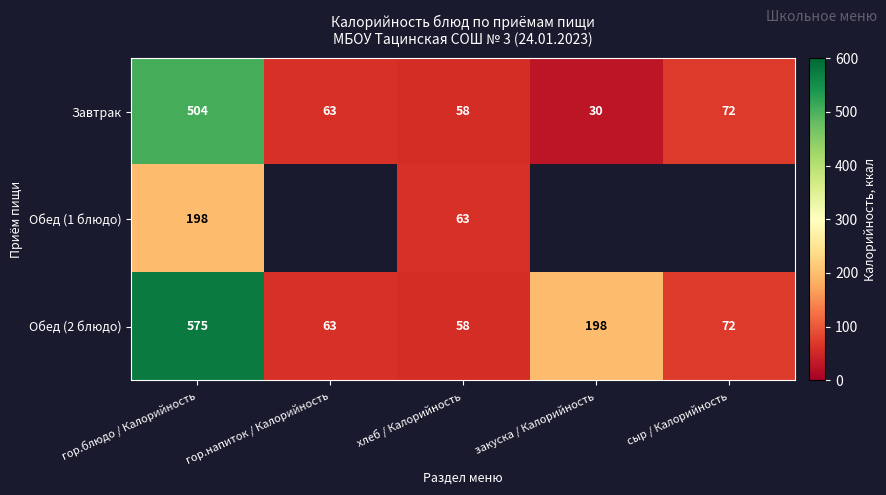

What is the difference between the highest and lowest values at гор.блюдо / Калорийность?

377